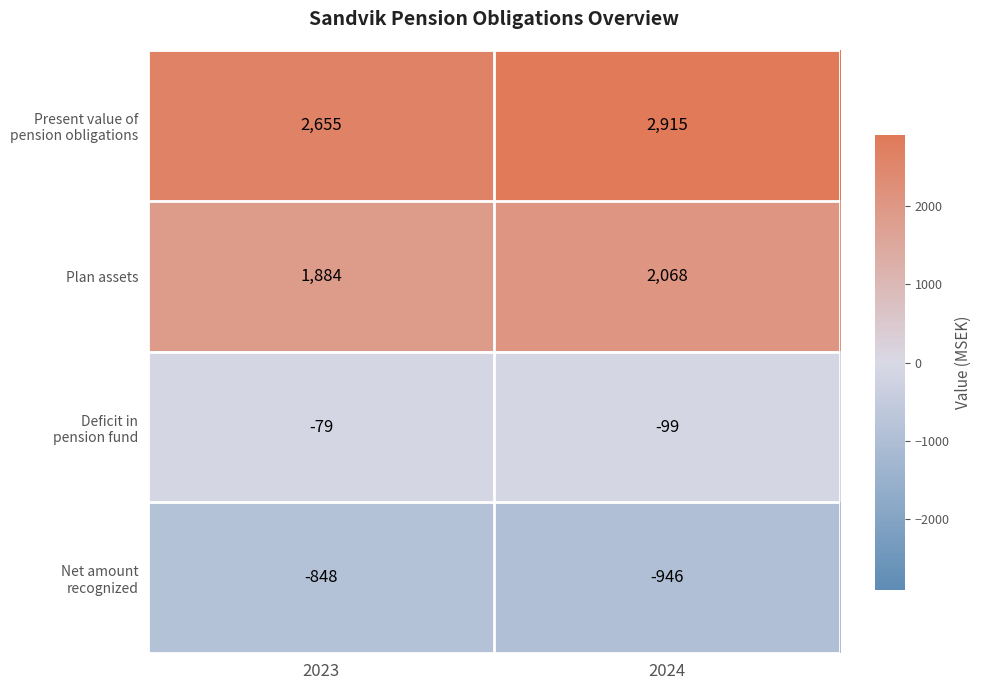

Which label corresponds to the largest value in the chart?

2024